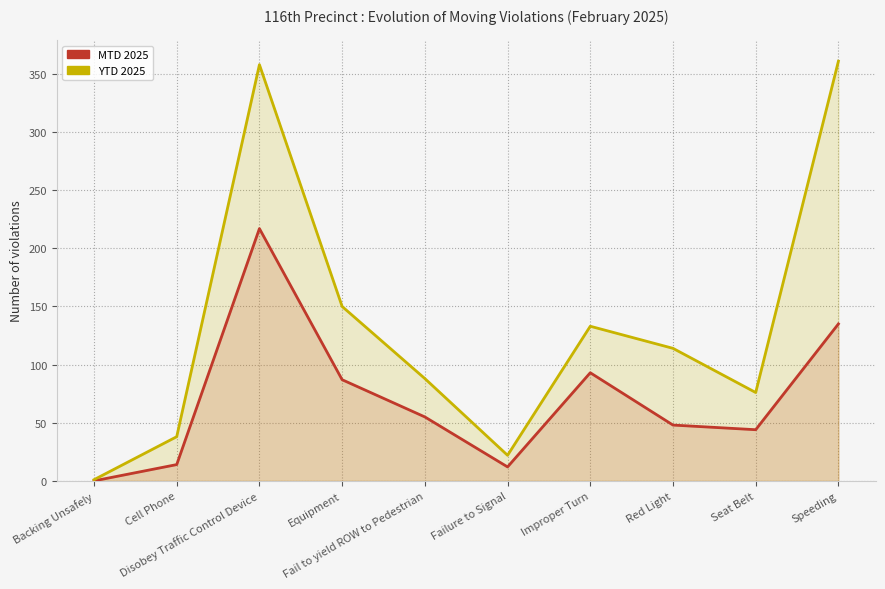

Does the chart have visible grid lines?

Yes